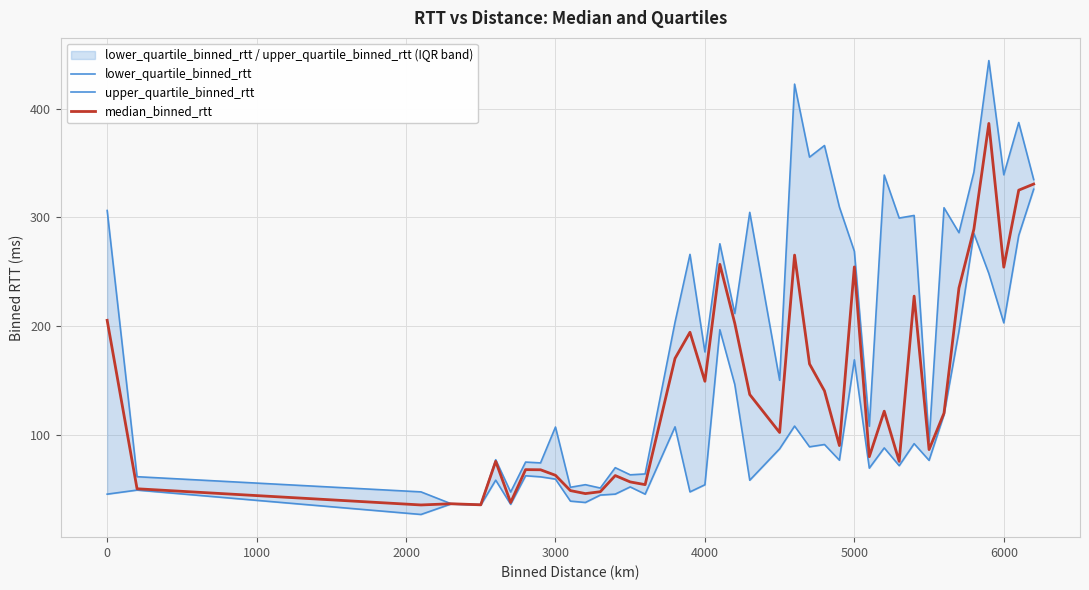

The median_binned_rtt series shows 254.3 at 6000. True or false?

True